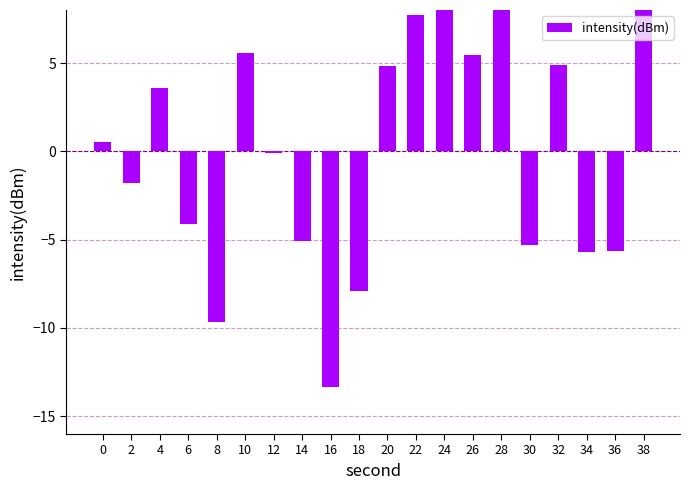

Reading right to left, extract all data points from this chart.

38=8.9	36=-5.6	34=-5.7	32=4.9	30=-5.3	28=8.8	26=5.5	24=8.4	22=7.7	20=4.8	18=-7.9	16=-13.3	14=-5.1	12=-0.1	10=5.6	8=-9.6	6=-4.1	4=3.6	2=-1.8	0=0.5